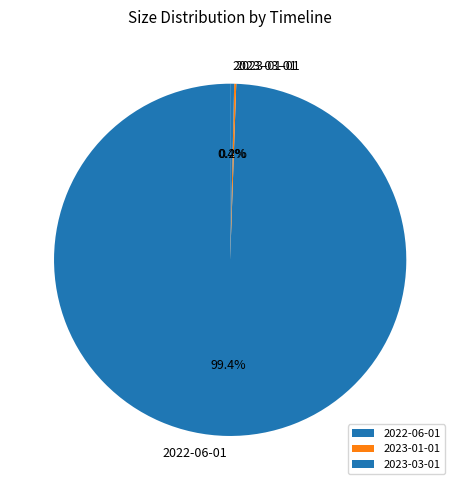

Between 2022-06-01 and 2023-03-01, which is larger?

2022-06-01